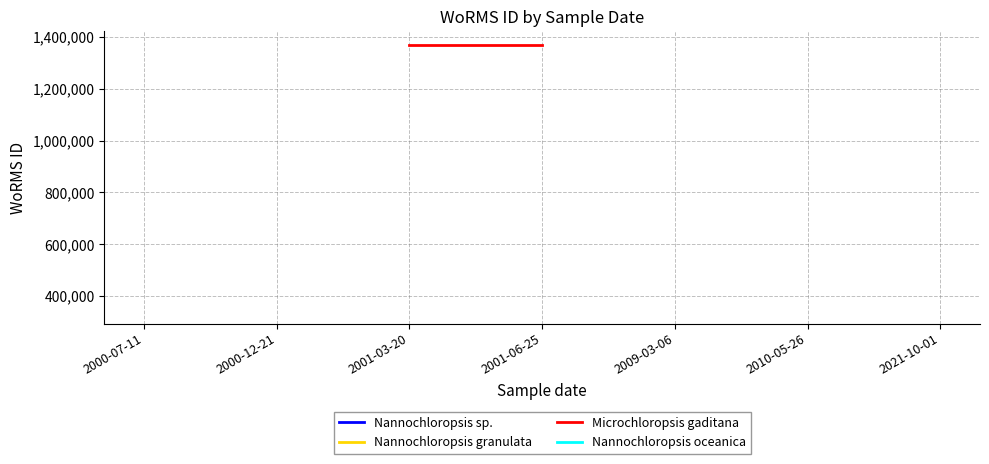

What is the label of the 1st point from the left?

2000-07-11